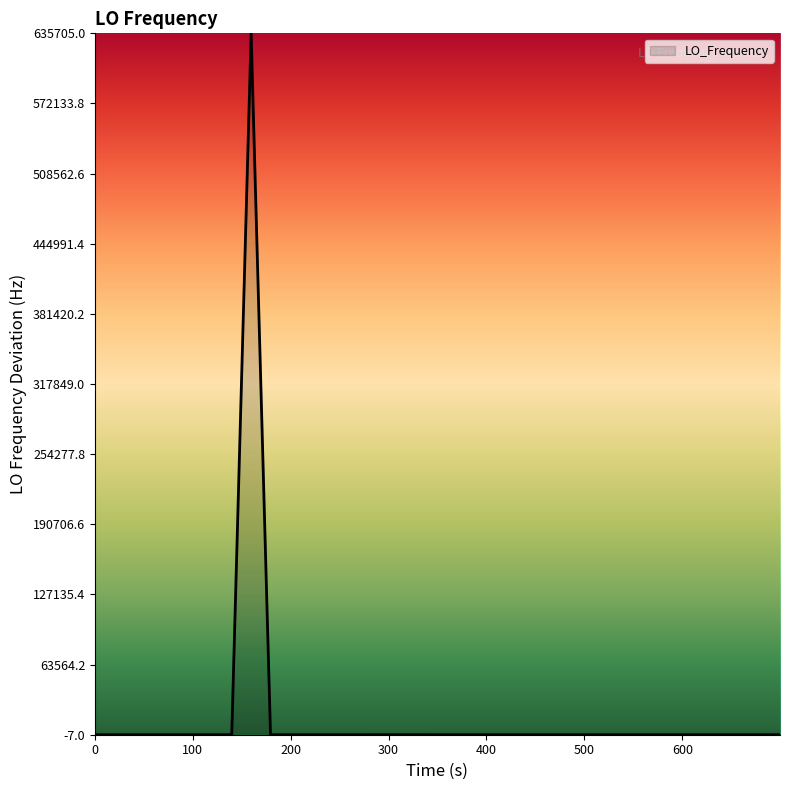

What is the difference between the maximum and minimum values?

635710.0